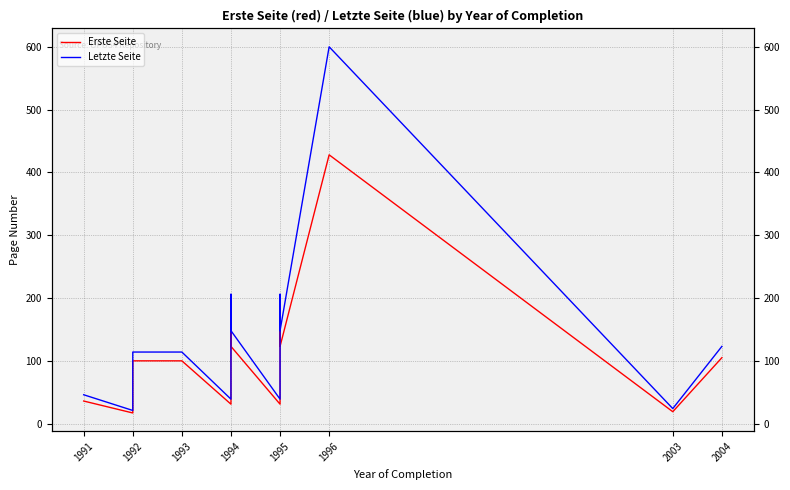

True or false: Erste Seite and Letzte Seite cross at least once.

False